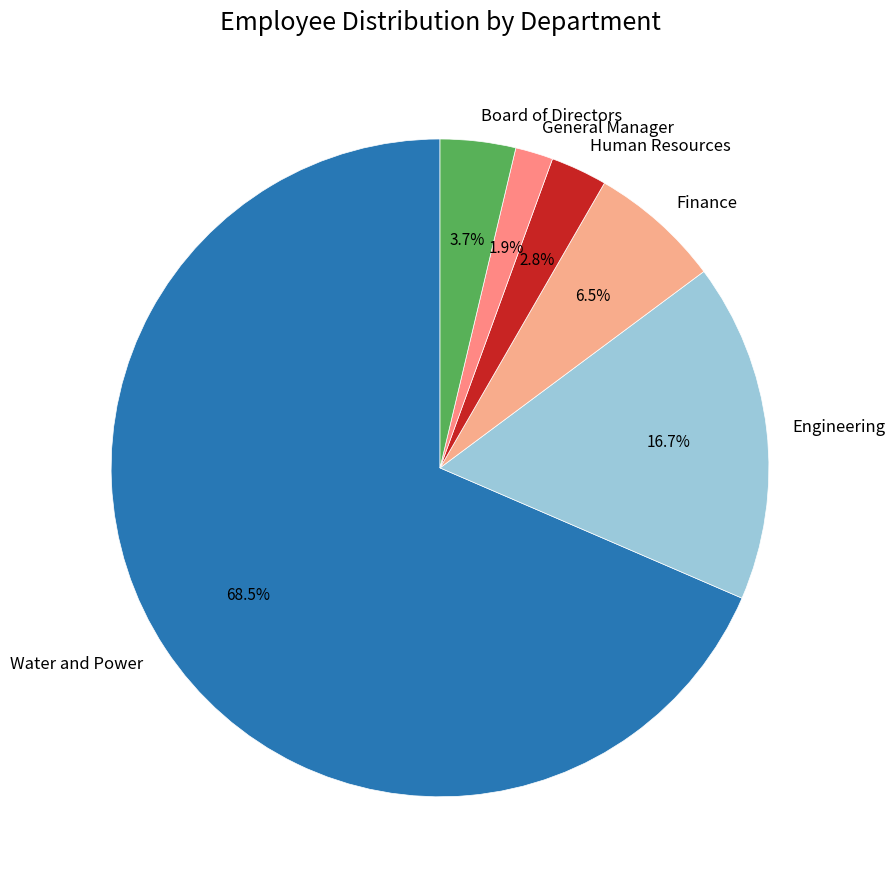

Rank the categories by value from highest to lowest.

Water and Power, Engineering, Finance, Board of Directors, Human Resources, General Manager